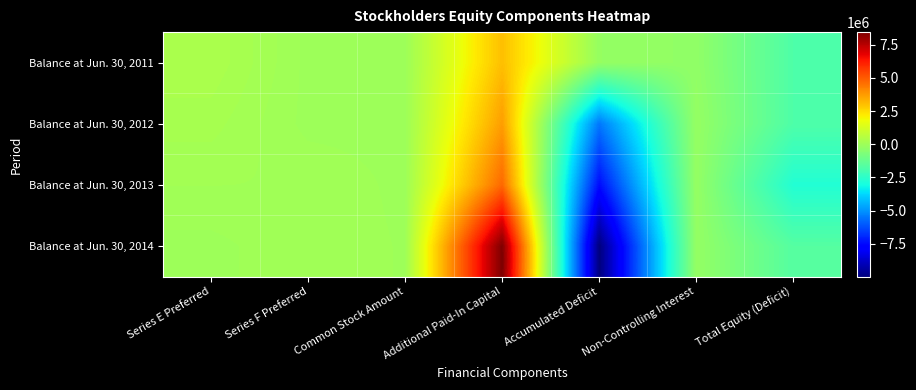

What is the maximum value shown in the chart?

8447315